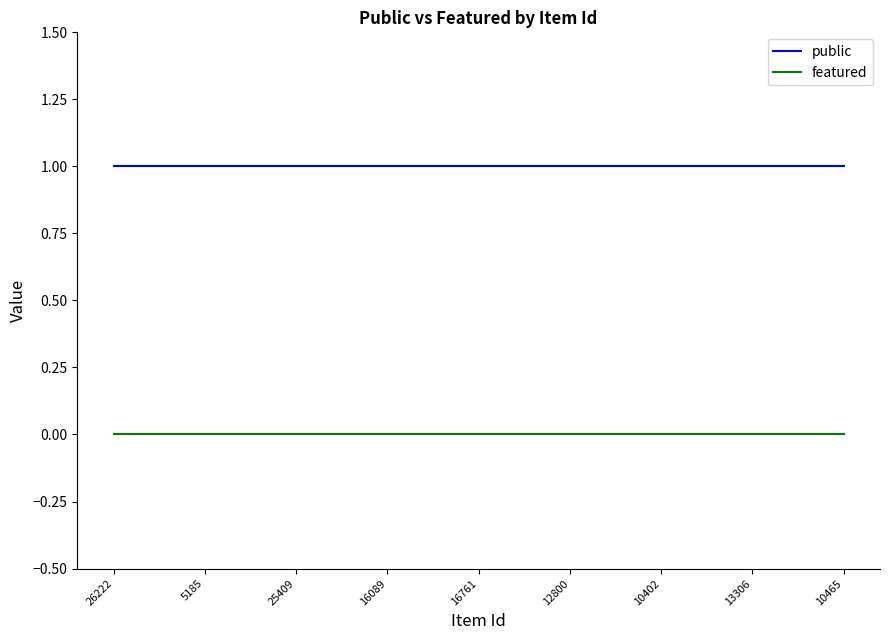

Rank the series by their average value, from lowest to highest.

featured, public